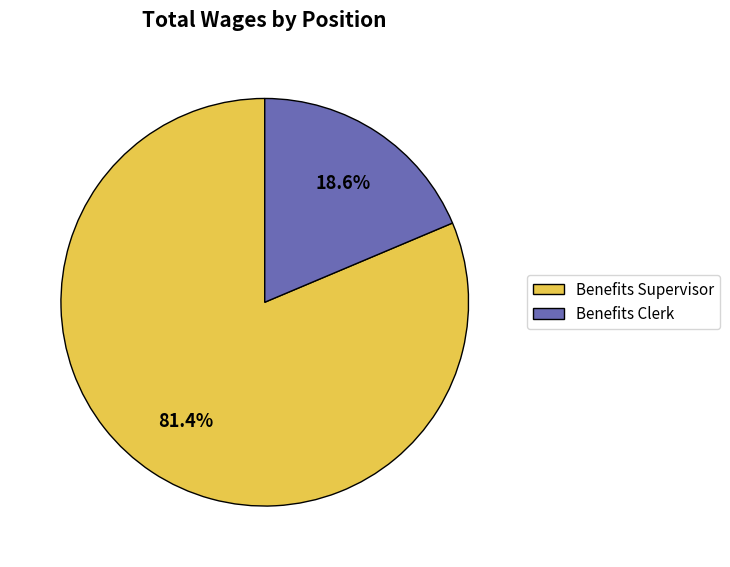

True or false: Benefits Clerk accounts for 19% of the total.

True